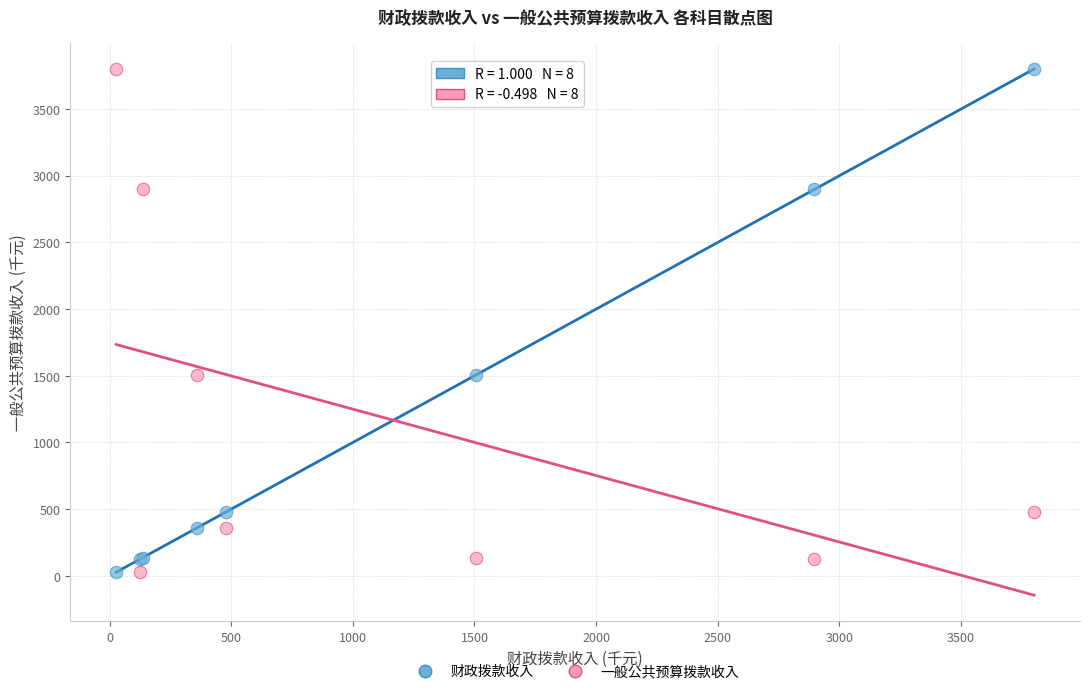

What is the X range (max minus min) for the scatter plot?

3772.7